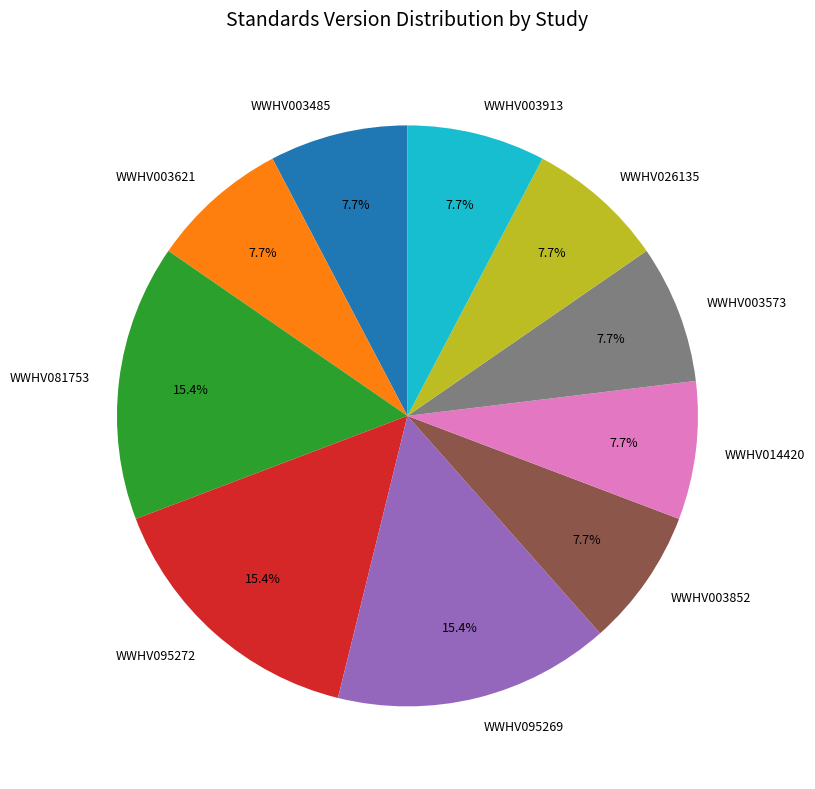

What portion of the pie excludes WWHV026135?

92.3%